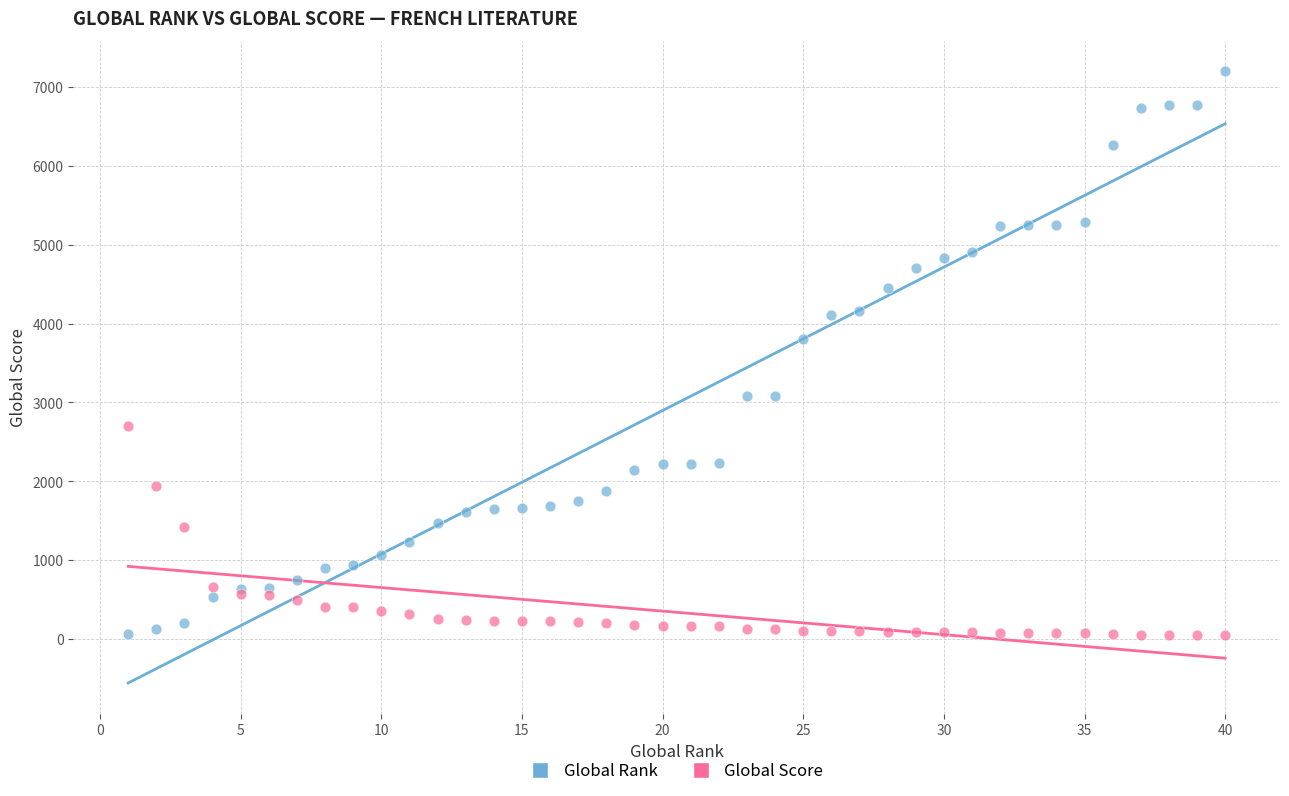

Which series reaches the maximum Y coordinate?

Global Rank